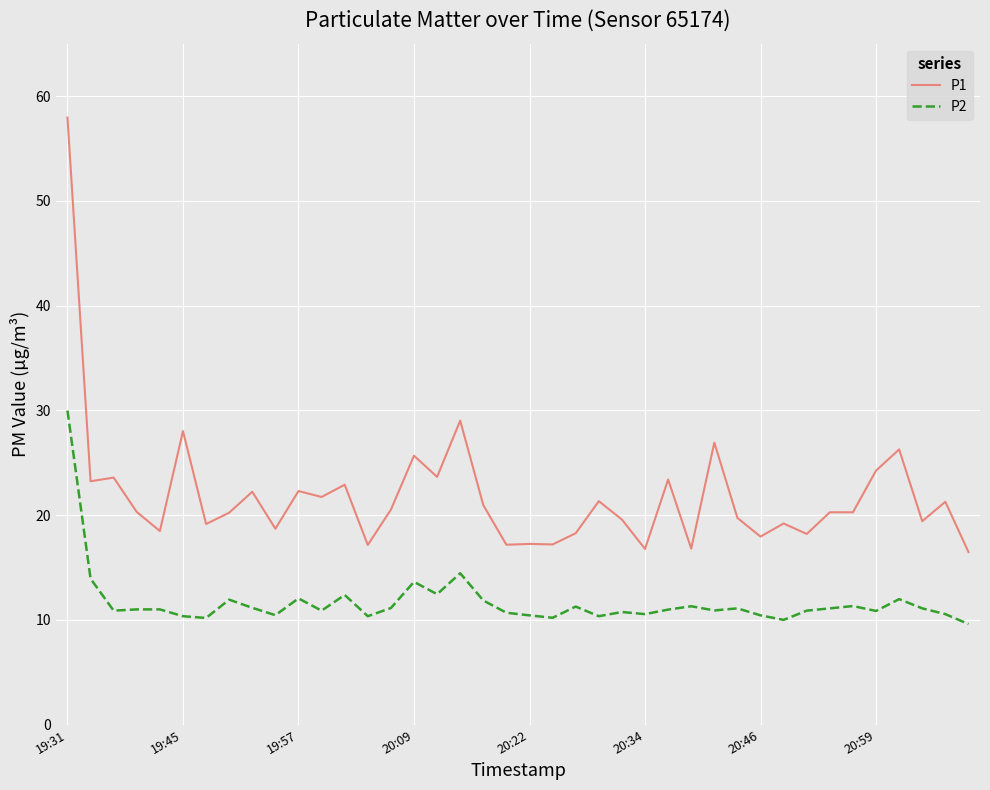

Which series has the largest total across all categories?

P1